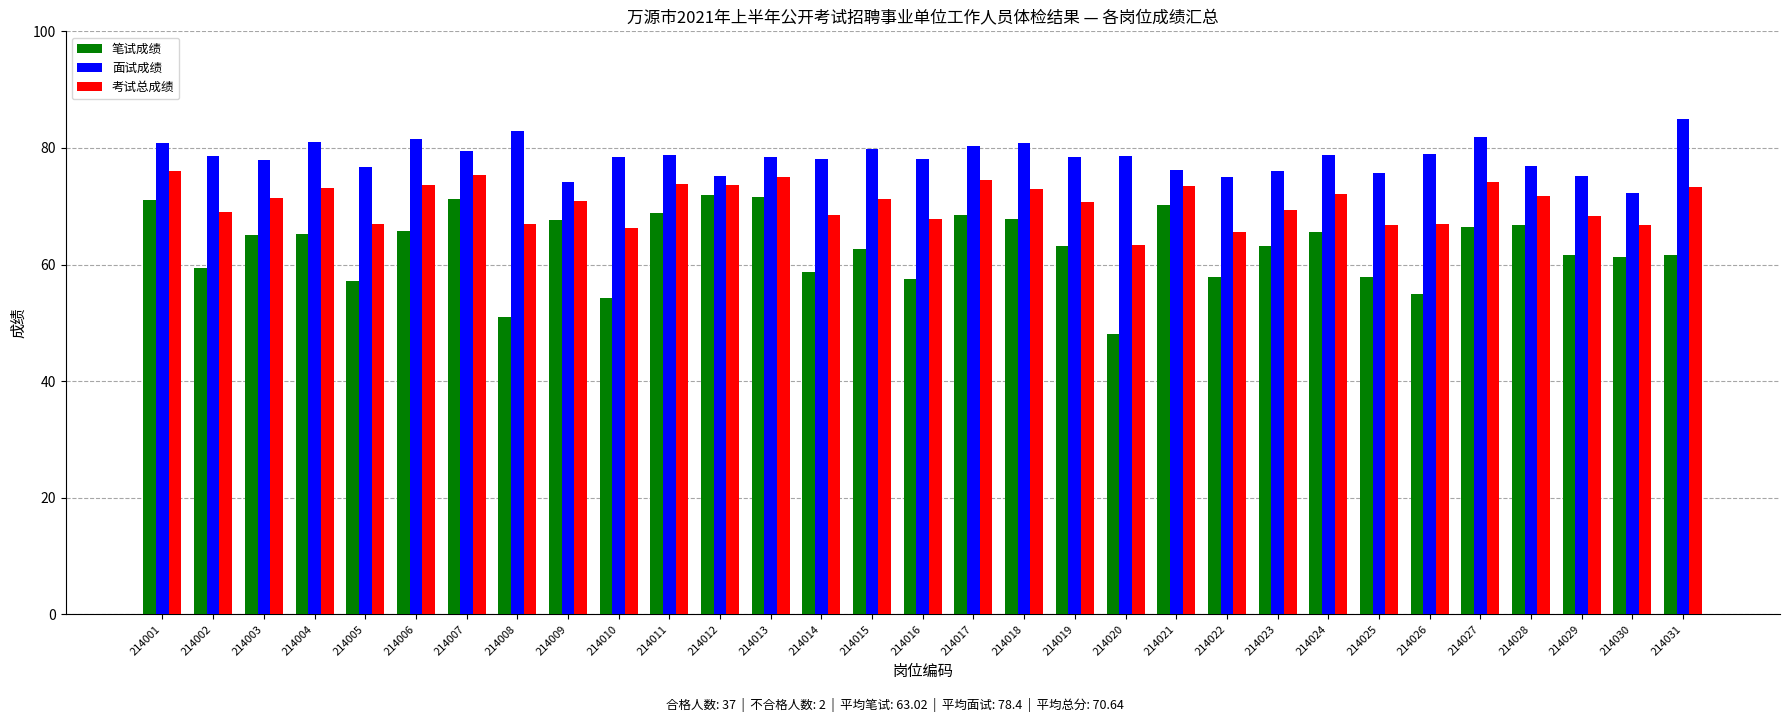

Which series has the widest spread of values?

笔试成绩